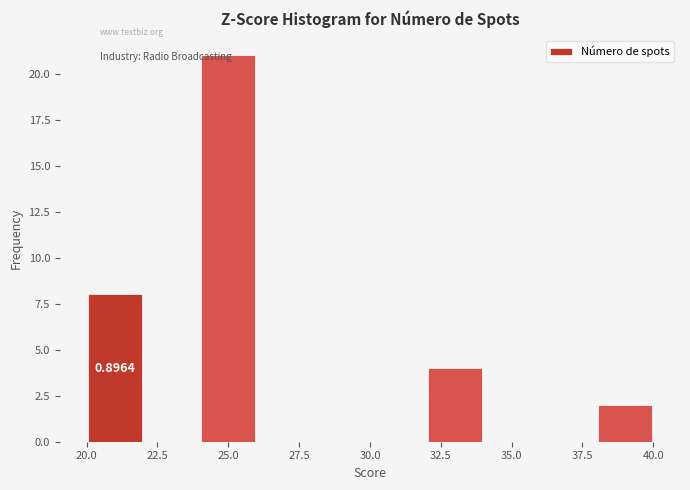

Over which range of the x-axis is the bar tallest?

24 to 26